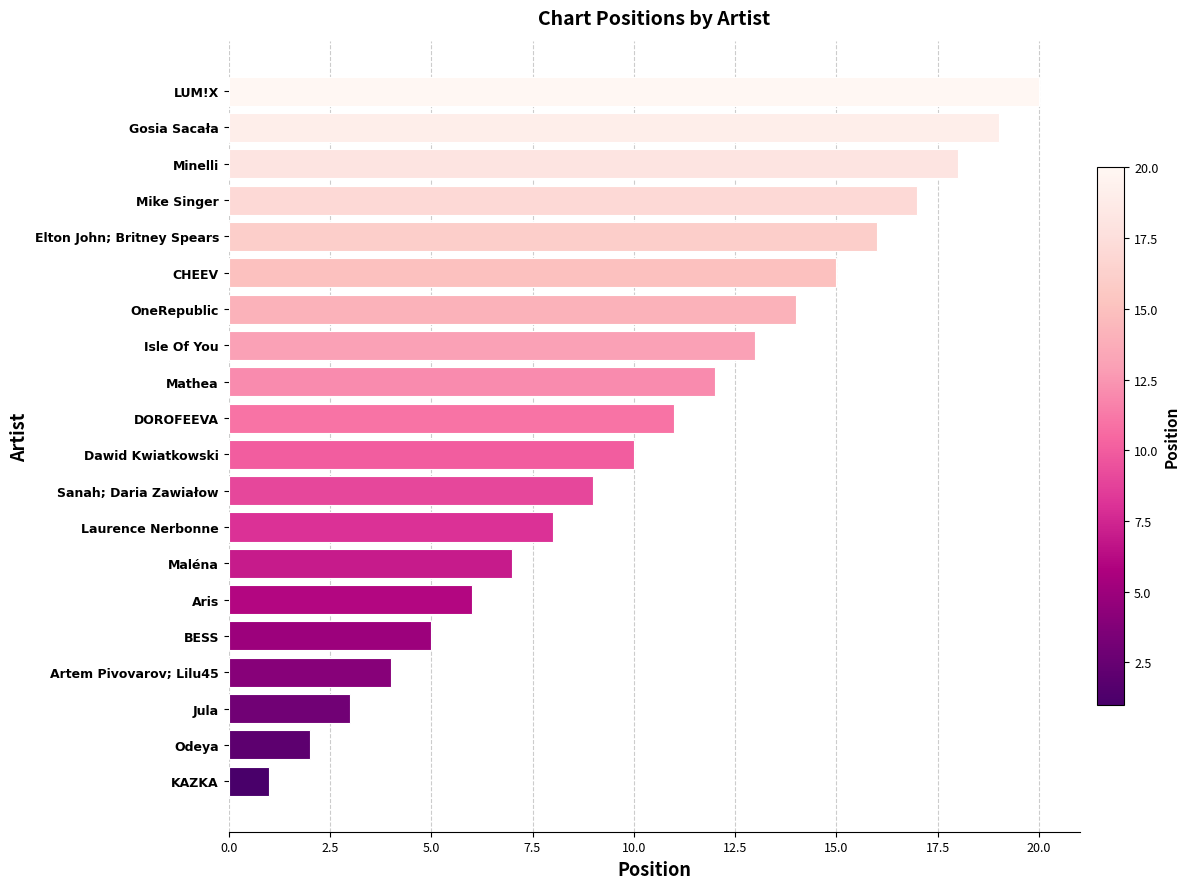

List the labels in order of value, largest first.

LUM!X, Gosia Sacała, Minelli, Mike Singer, Elton John; Britney Spears, CHEEV, OneRepublic, Isle Of You, Mathea, DOROFEEVA, Dawid Kwiatkowski, Sanah; Daria Zawiałow, Laurence Nerbonne, Maléna, Aris, BESS, Artem Pivovarov; Lilu45, Jula, Odeya, KAZKA